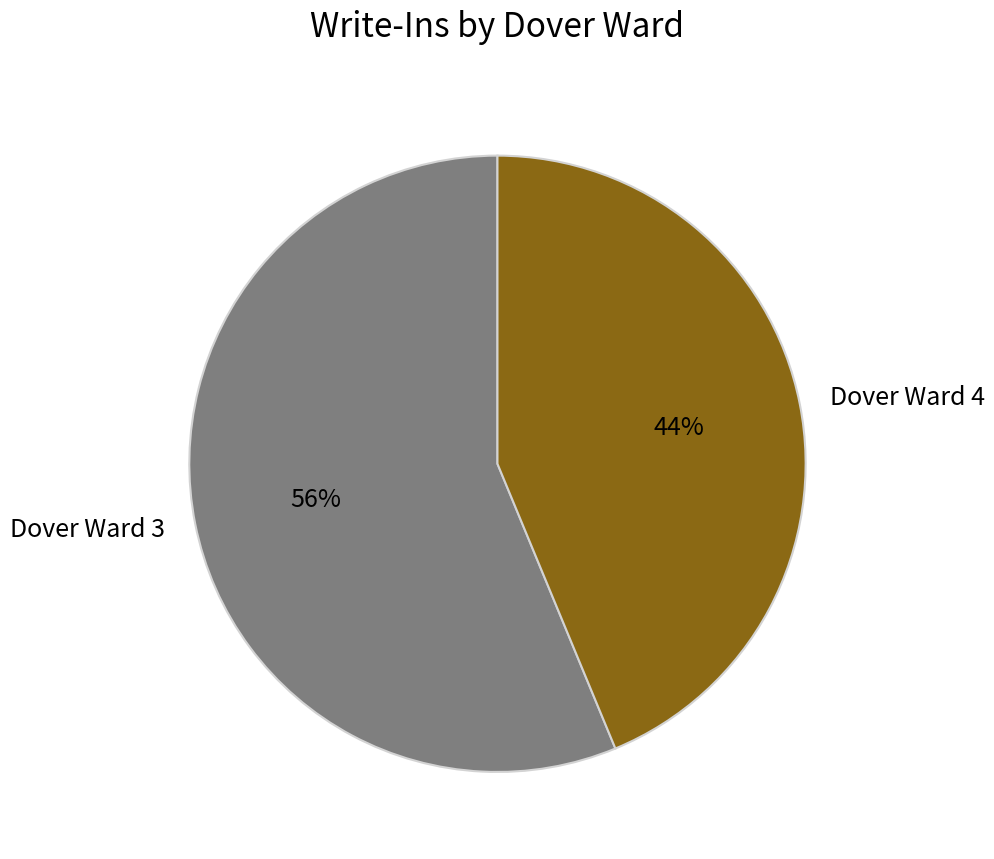

Which has a higher value, Dover Ward 4 or Dover Ward 3?

Dover Ward 3